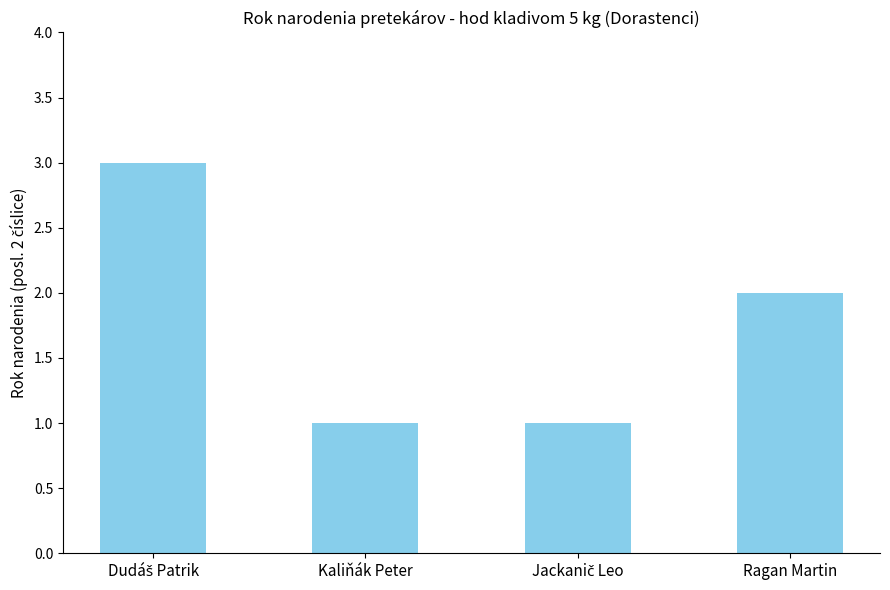

True or false: the data shows 2 at Ragan Martin.

True